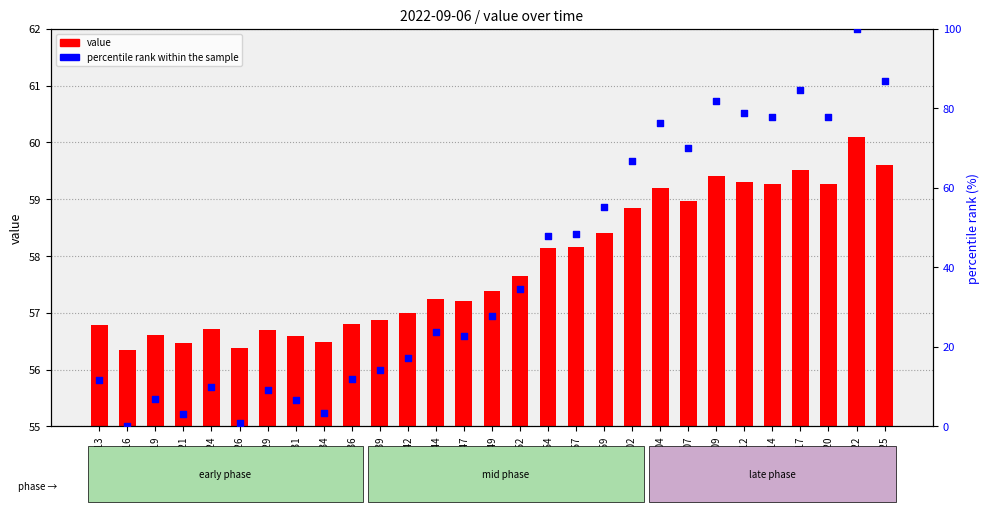

At how many categories does at least one series exceed 16?

29